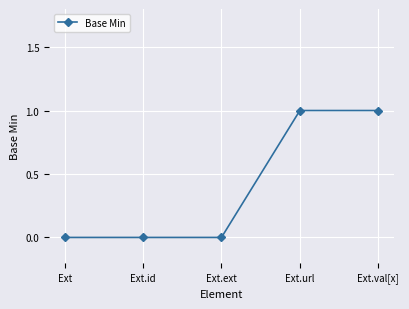

Which has a higher value, Ext.id or Ext.val[x]?

Ext.val[x]